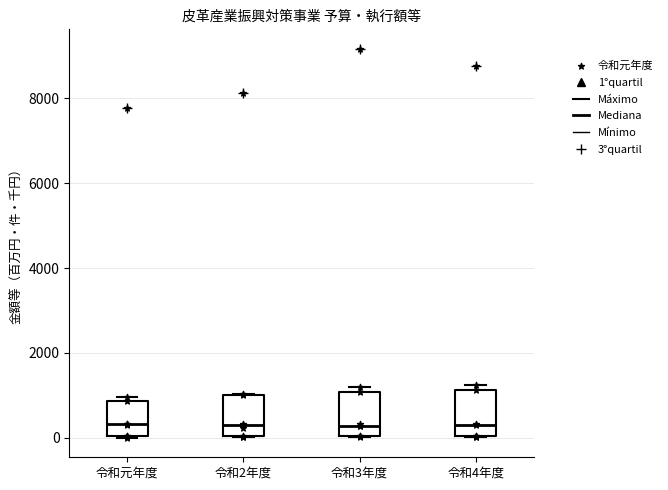

Reading left to right, transcribe this box plot: for each box, give where its median line is, the range the box spans, and where its two whiskers end, as read against the y-axis. The values are not printed on the chart, so give them approximately, as read against the axis.

令和元年度: median 400, box 0 to 800, whiskers 0 to 1000
令和2年度: median 200, box 0 to 1000, whiskers 0 to 1000
令和3年度: median 200, box 0 to 1000, whiskers 0 to 1200
令和4年度: median 400, box 0 to 1200, whiskers 0 to 1200 (just above the box's upper edge)